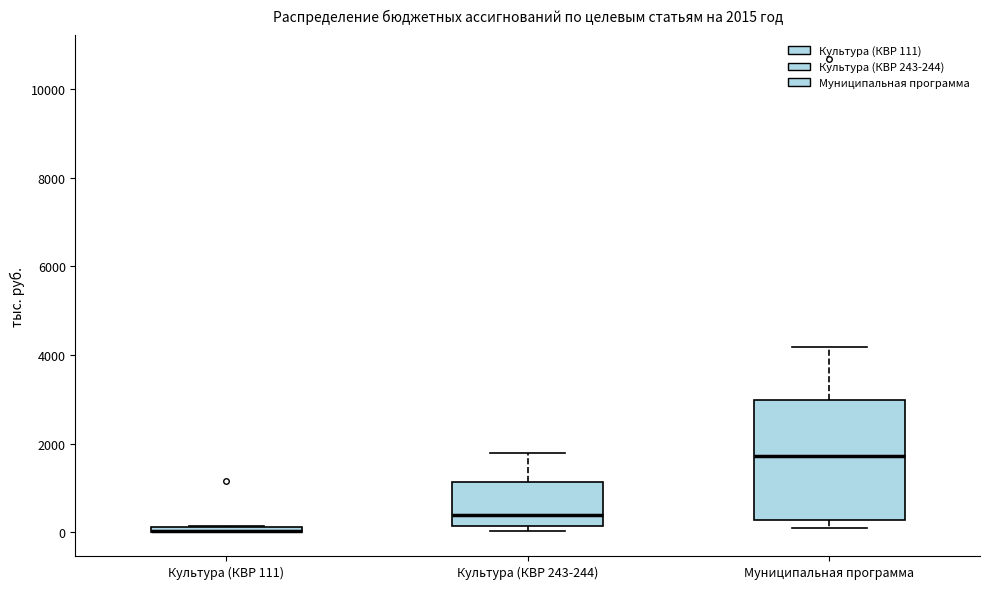

Which box is the tallest, from its lower edge to its upper edge?

Муниципальная программа